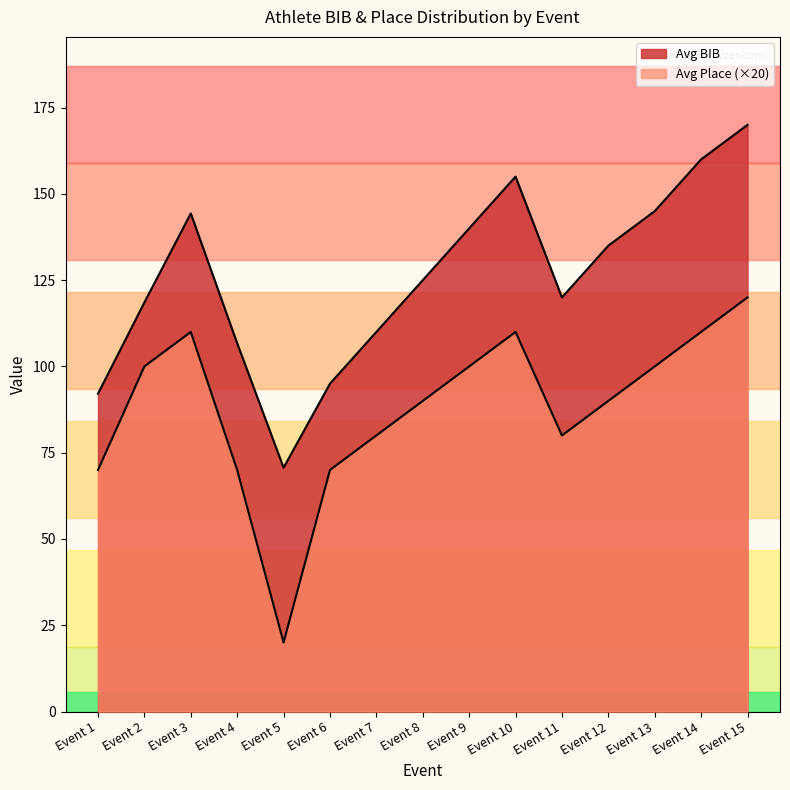

Does the chart have visible grid lines?

No